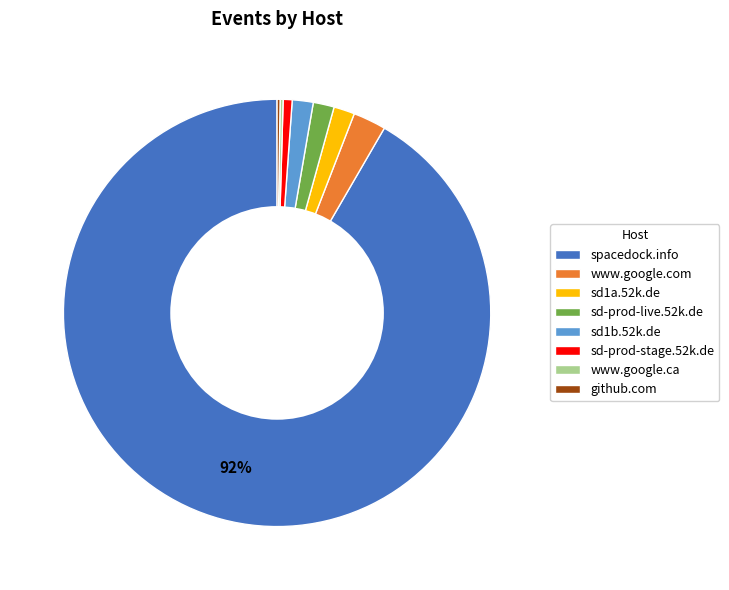

To the nearest percent, what is the difference between the largest and smallest slice percentages?

91%